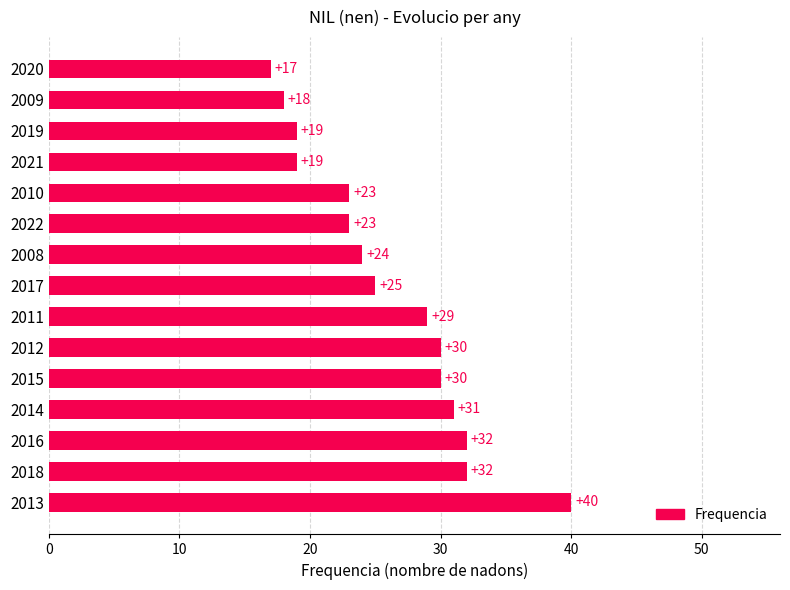

Count the number of data series in this chart.

1